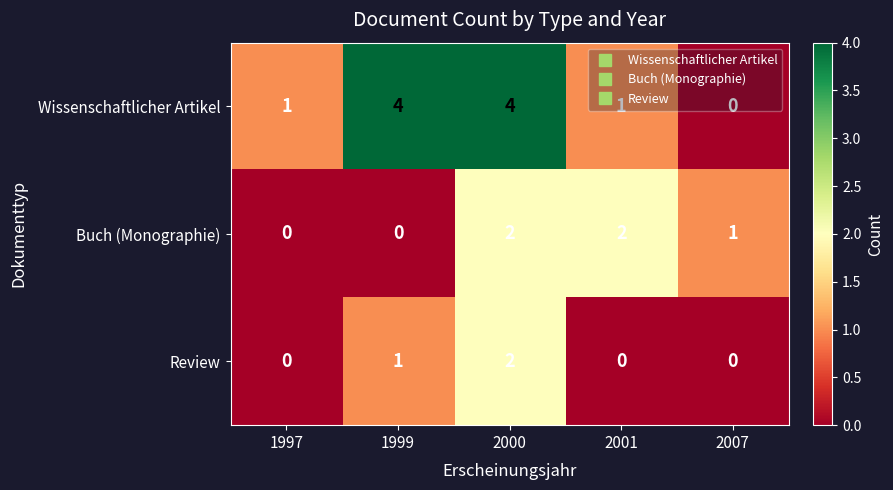

Which series changed the most between 1997 and 2000?

Wissenschaftlicher Artikel